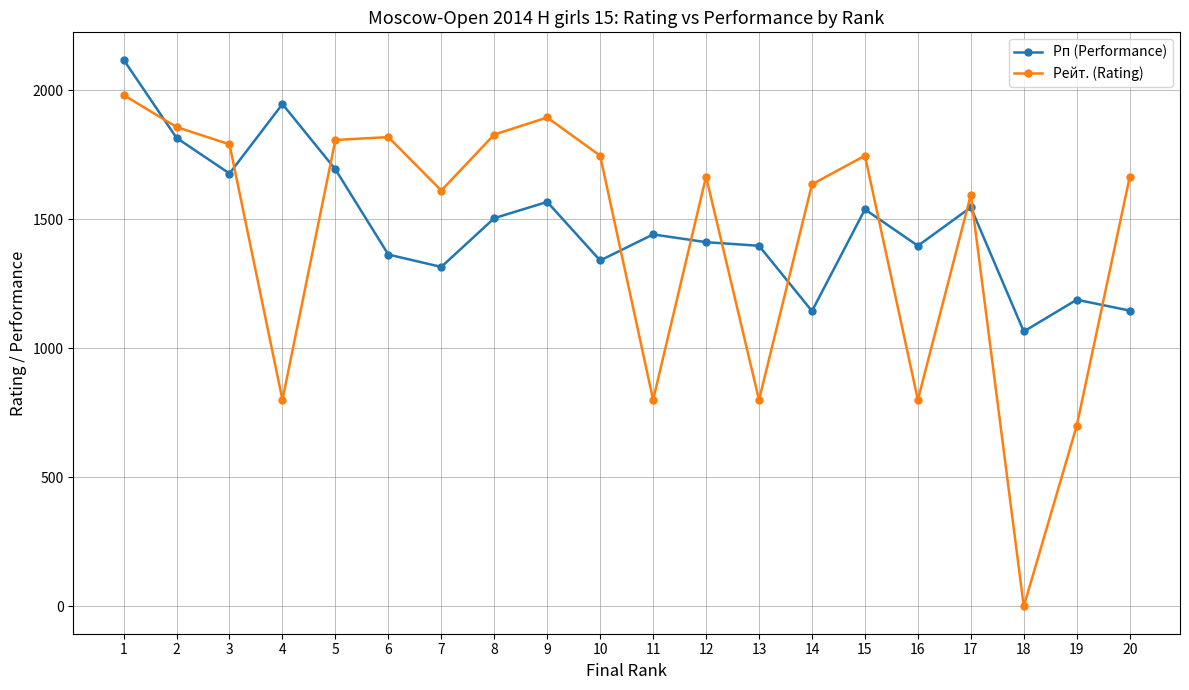

How many categories are shown in the chart?

20